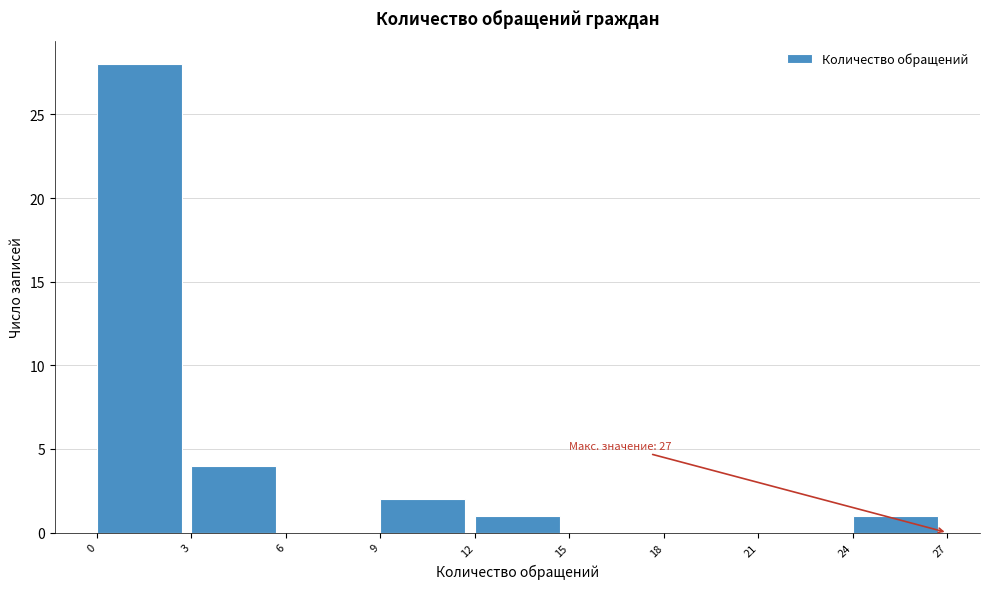

Which range on the x-axis has the tallest bar?

0 to 3